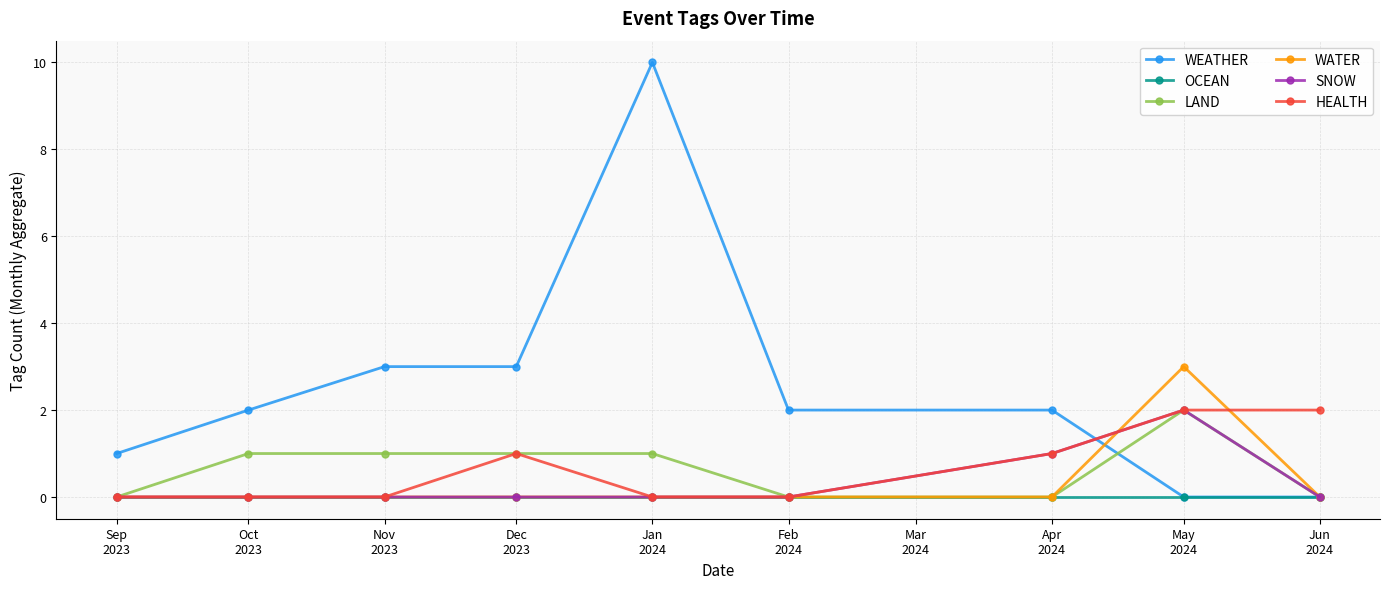

What are all the series names shown in the legend?

WEATHER, OCEAN, LAND, WATER, SNOW, HEALTH